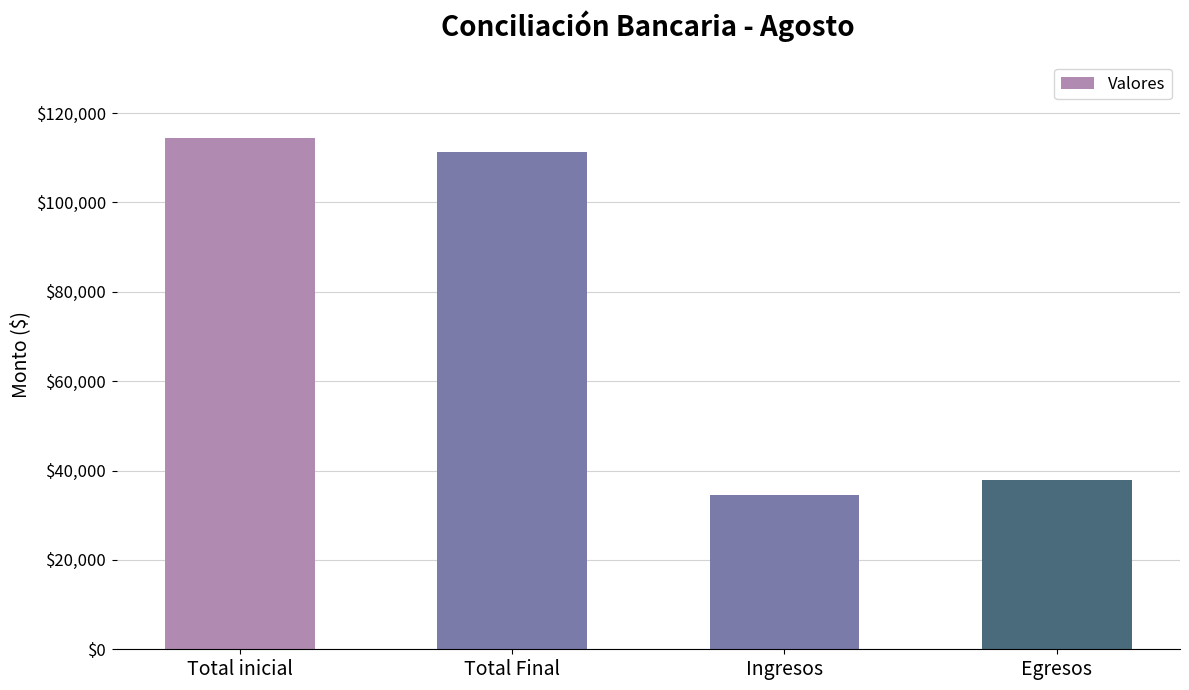

Are the bars grouped side by side (vs. stacked)?

No